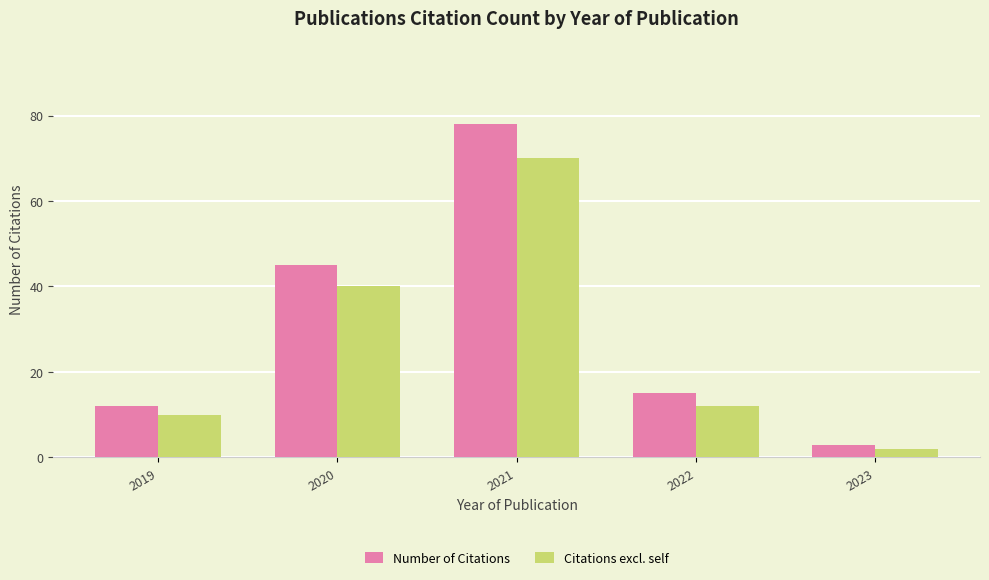

What is the difference between the maximum and minimum values in the Citations excl. self series?

68